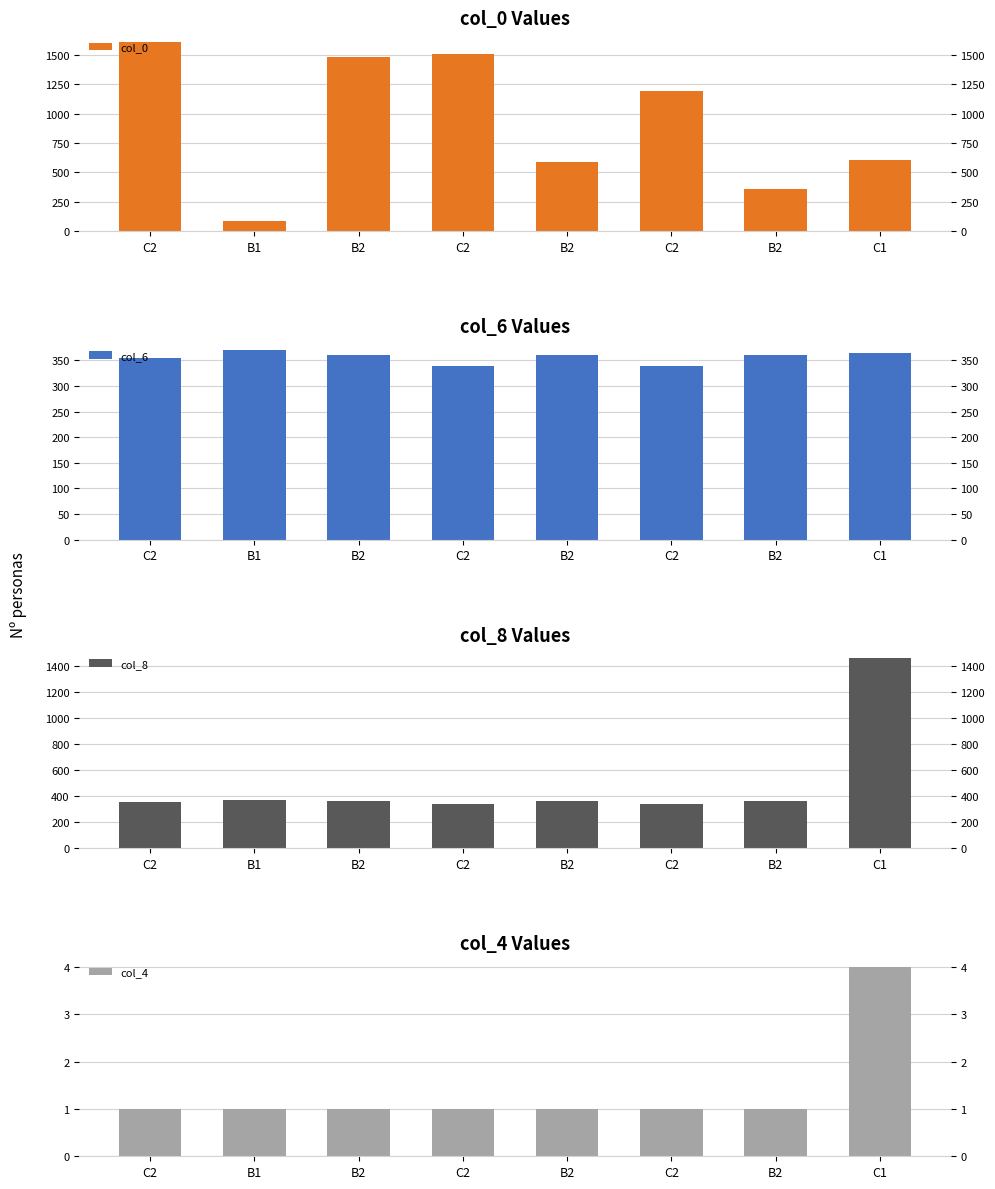

Which series has the largest range (max minus min)?

col_0